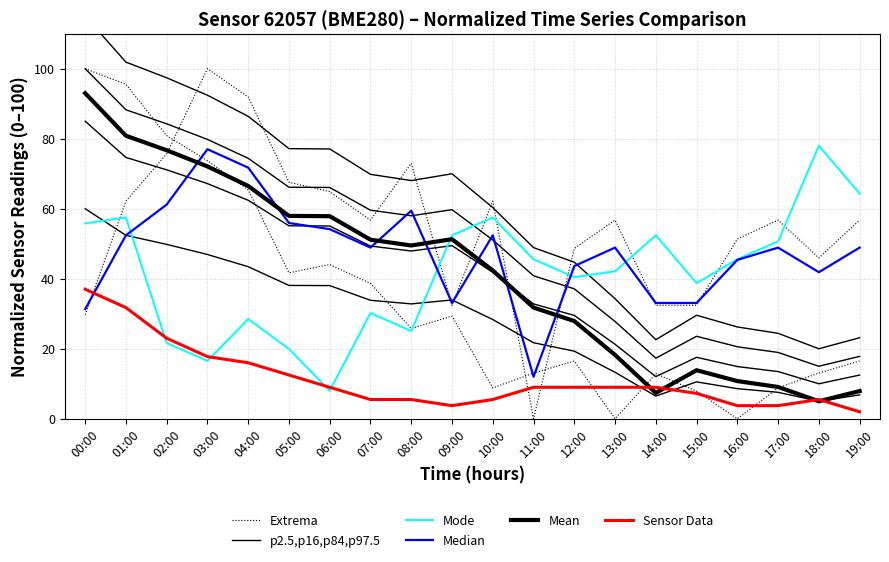

Is this an area chart (filled region under the line)?

No